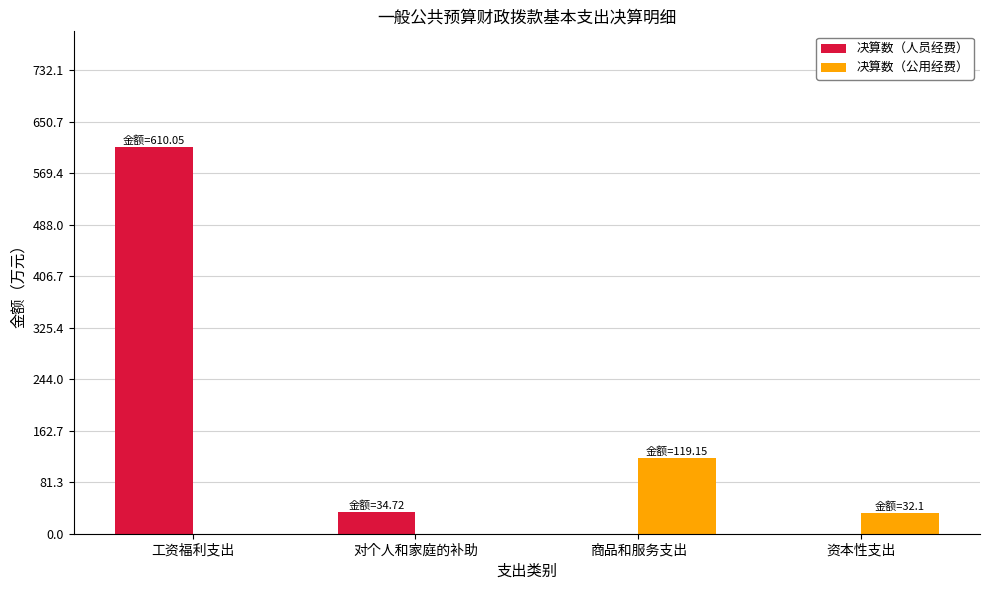

At which category does the chart reach its peak across all series?

工资福利支出